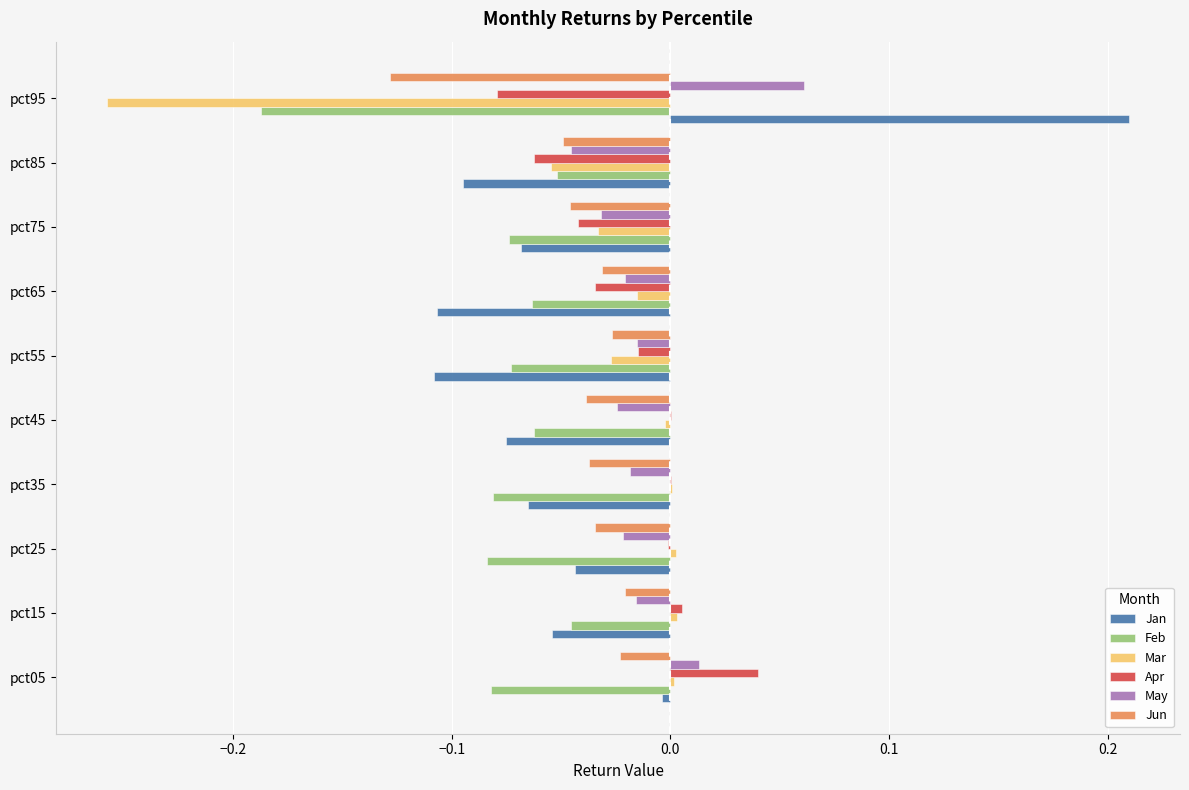

Is it true that Feb equals -0.1 at pct15?

False